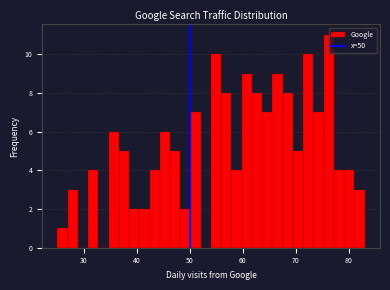

Around what value on the x-axis is the tallest bar? Give the approximate position of its centre, as read against the axis.

76